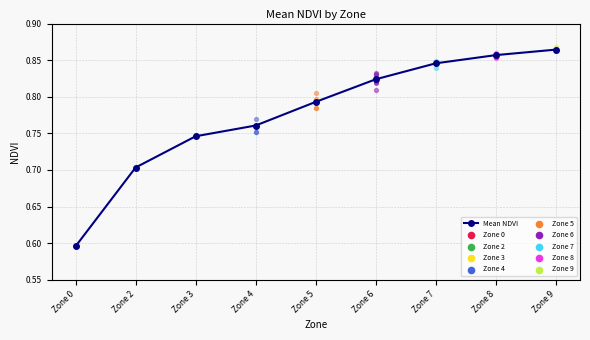

Between Zone 2 and Zone 9, which is larger?

Zone 9